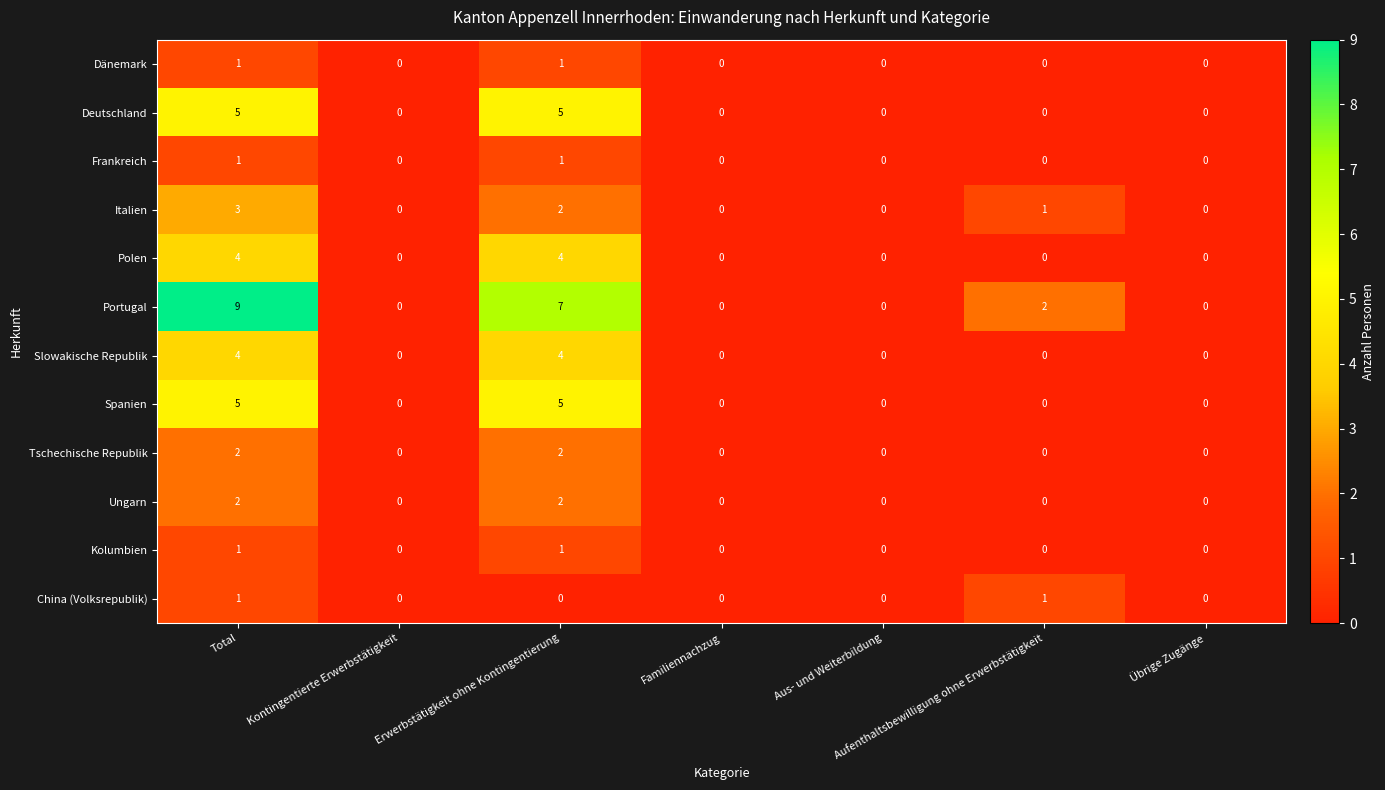

Count the number of data series in this chart.

12